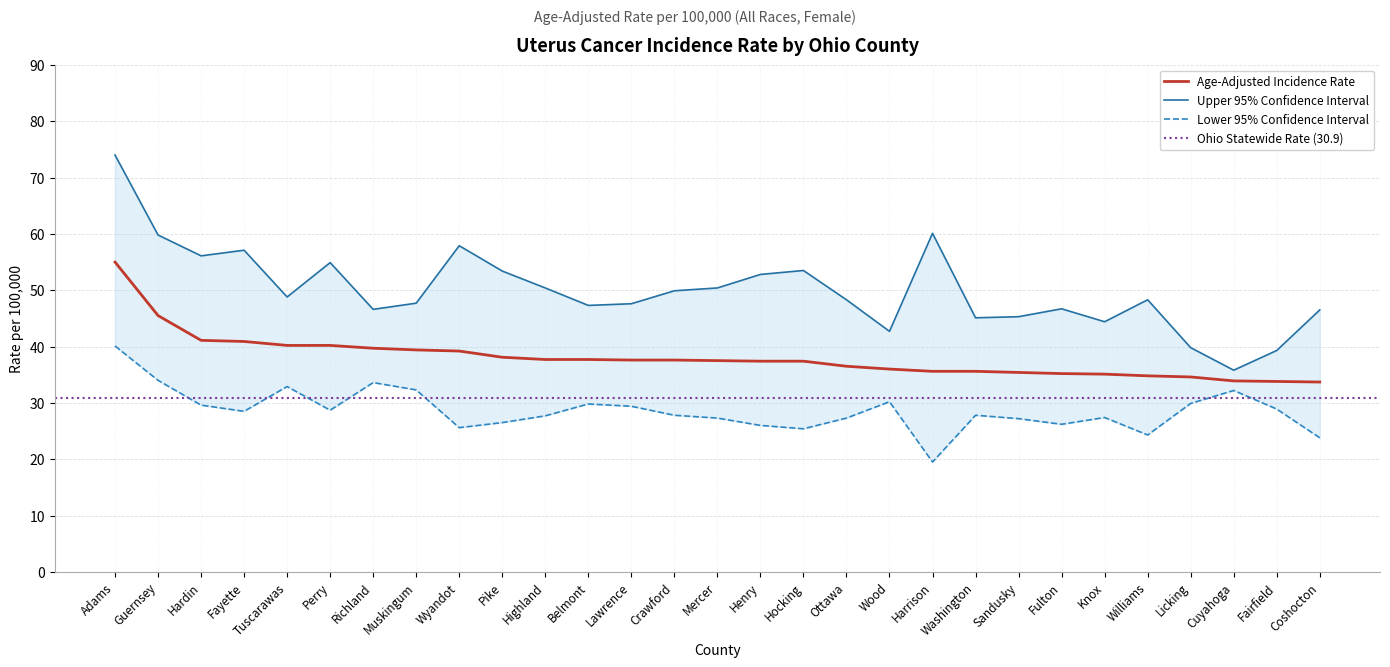

At which category is the sum across all series the highest?

Adams